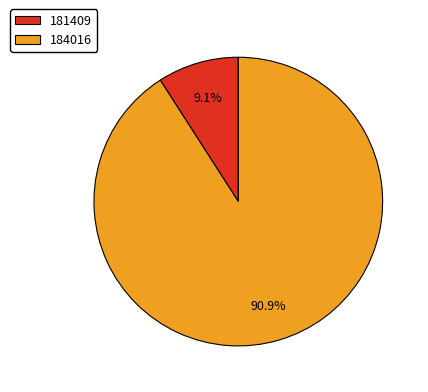

Which slice is the largest?

184016